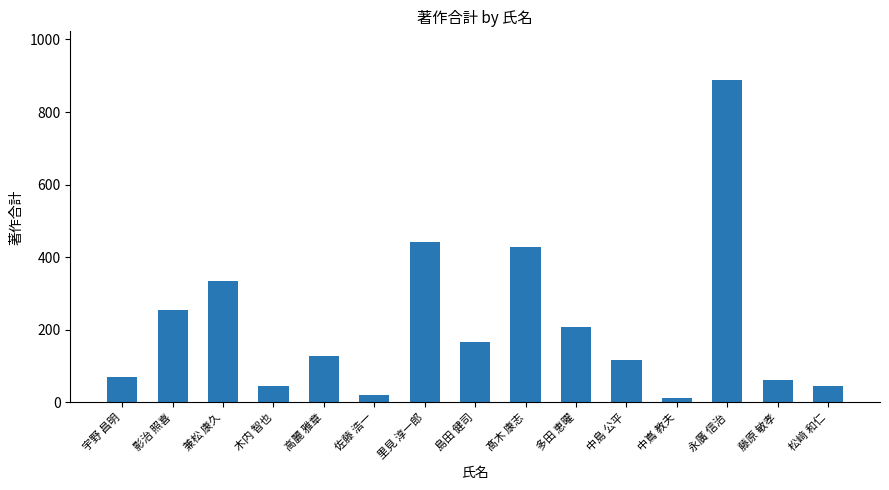

What is the sum of the values at 永廣 信治 and 藤原 敏孝?

950